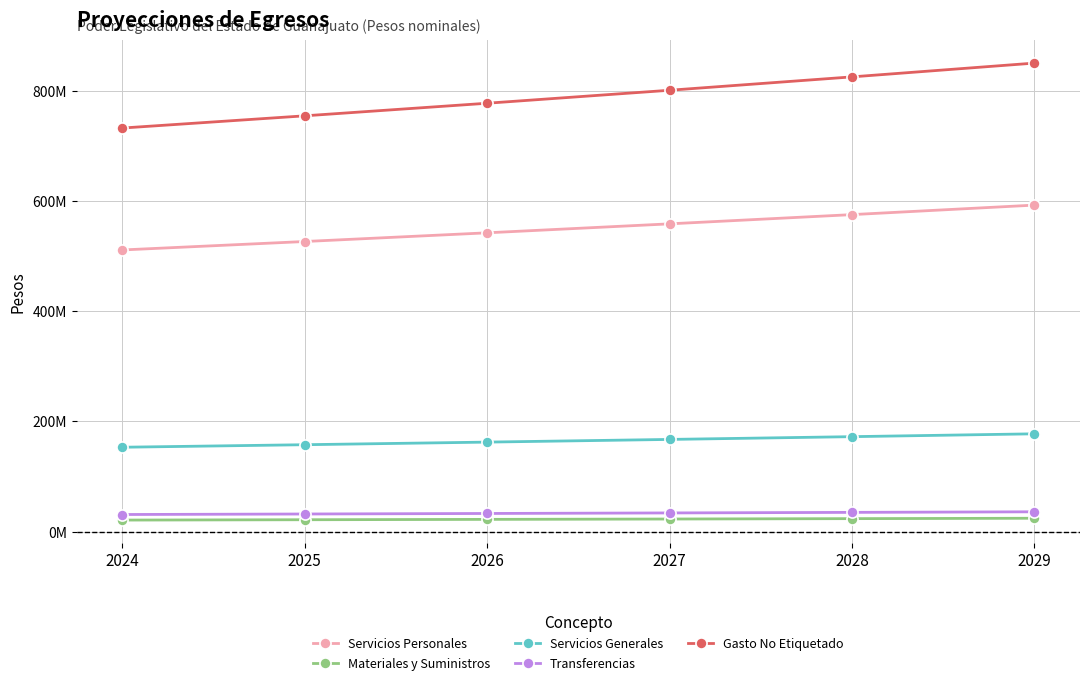

Which category has the highest value in the Transferencias series?

2029